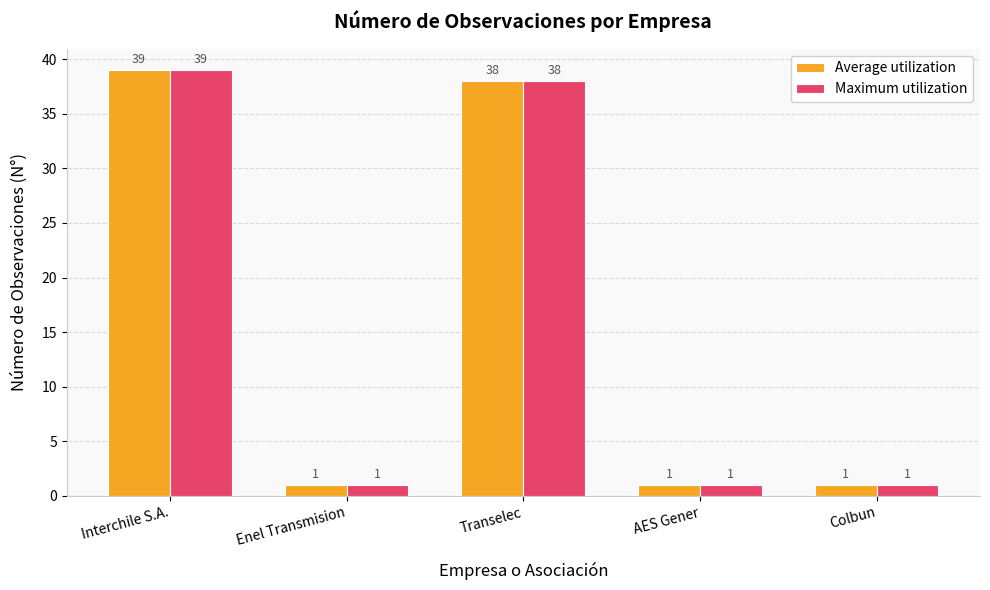

What are all the series names shown in the legend?

Average utilization, Maximum utilization